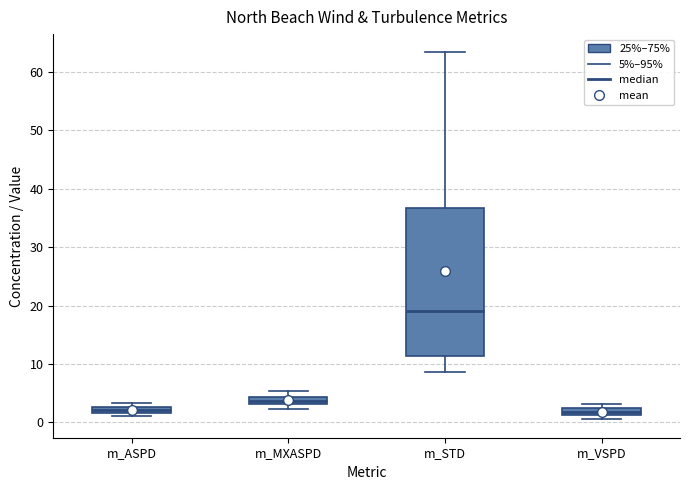

Comparing the boxes themselves (not the whiskers), which one is the tallest?

m_STD